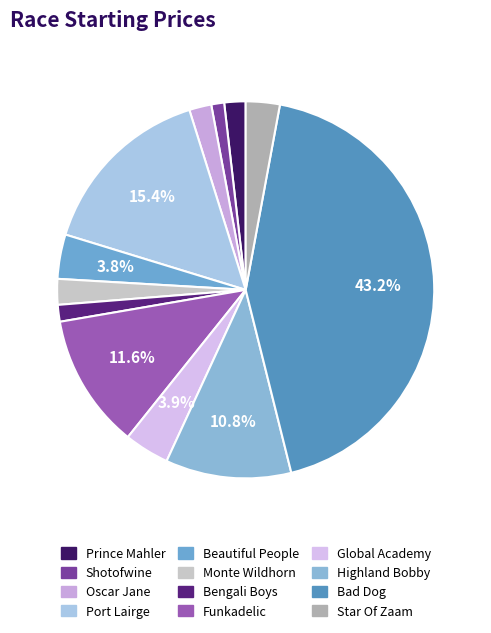

Rank the categories by value from lowest to highest.

Shotofwine, Bengali Boys, Prince Mahler, Oscar Jane, Monte Wildhorn, Star Of Zaam, Beautiful People, Global Academy, Highland Bobby, Funkadelic, Port Lairge, Bad Dog